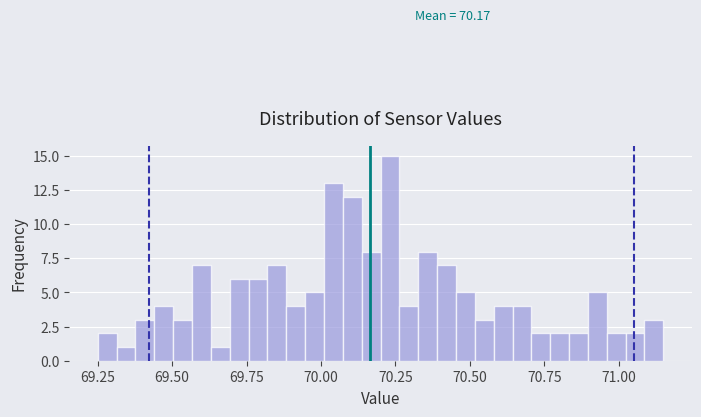

Read against the x-axis, roughly where is the centre of the tallest bar?

70.25